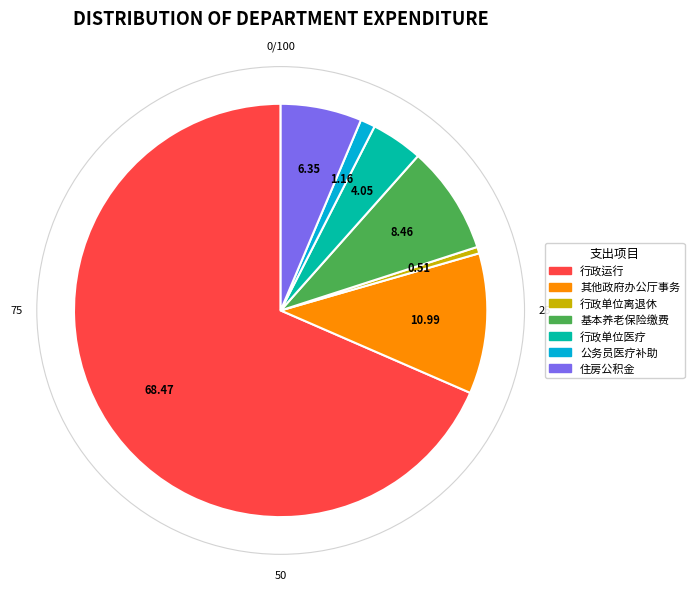

Is there a majority slice in this chart?

Yes